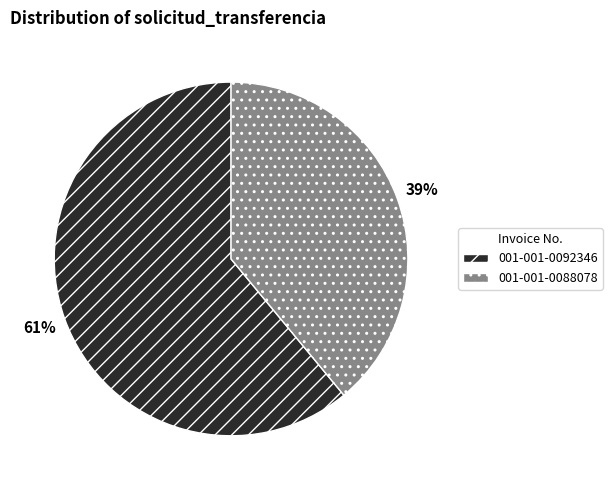

To the nearest percent, what portion does 001-001-0092346 represent?

61%